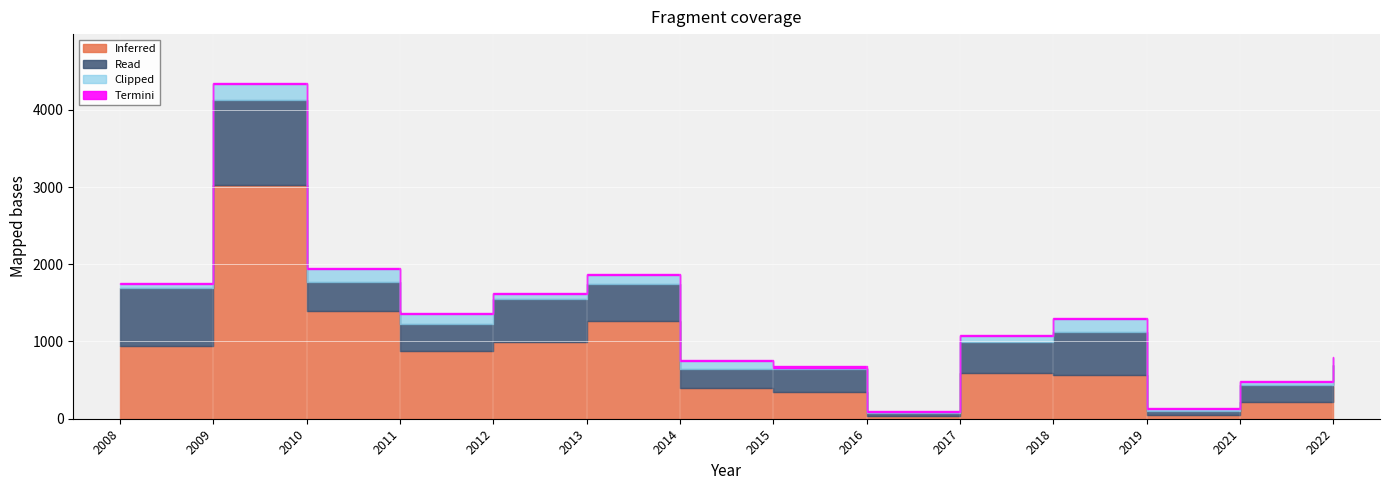

True or false: Read and Inferred intersect in this chart.

False